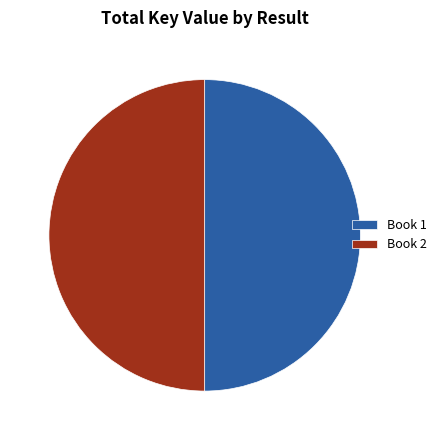

How many segments does this pie chart have?

2